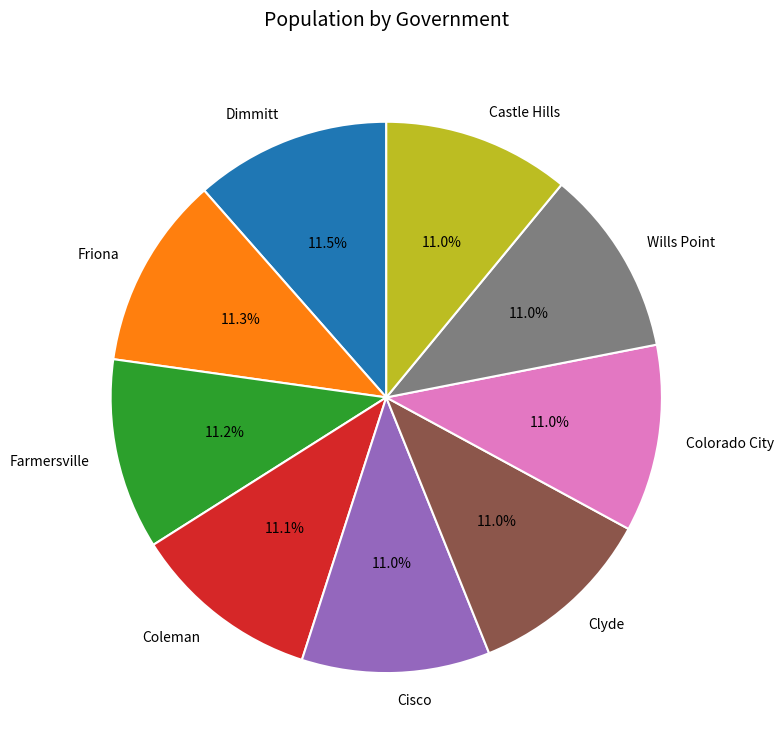

Approximately how many times larger is the value at Friona compared to Clyde?

1.0